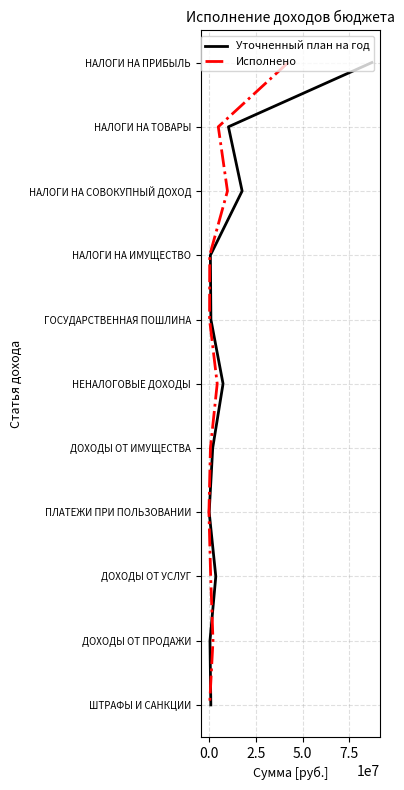

The Исполнено series shows -6 at 7.5. True or false?

False